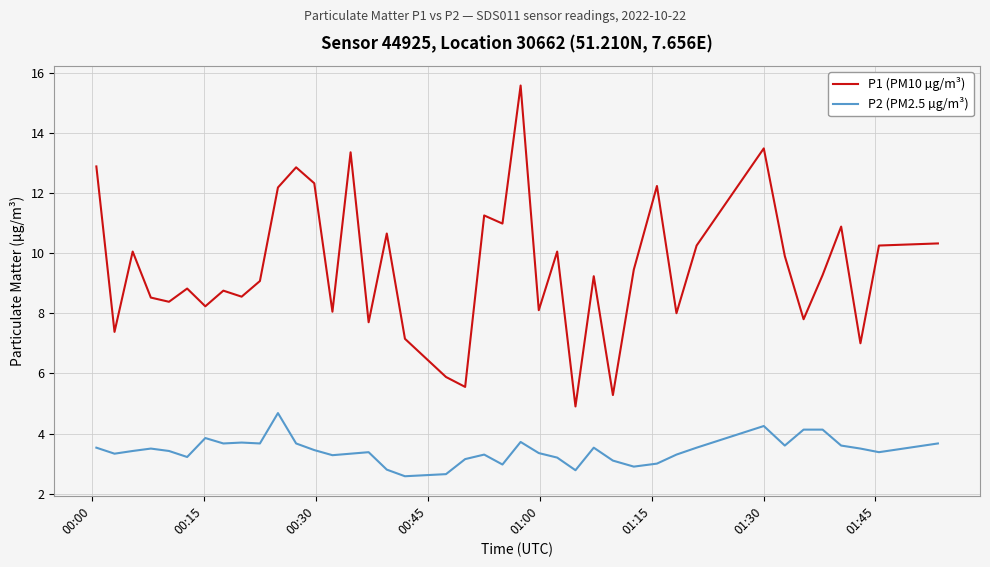

What is the difference between the second highest and second lowest values in the P1 (PM10 µg/m³) series?

8.2